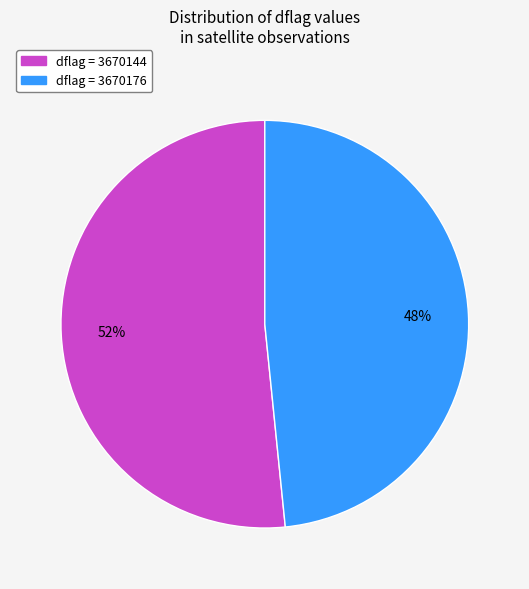

The dflag = 3670144 slice represents 52% of the pie. True or false?

True